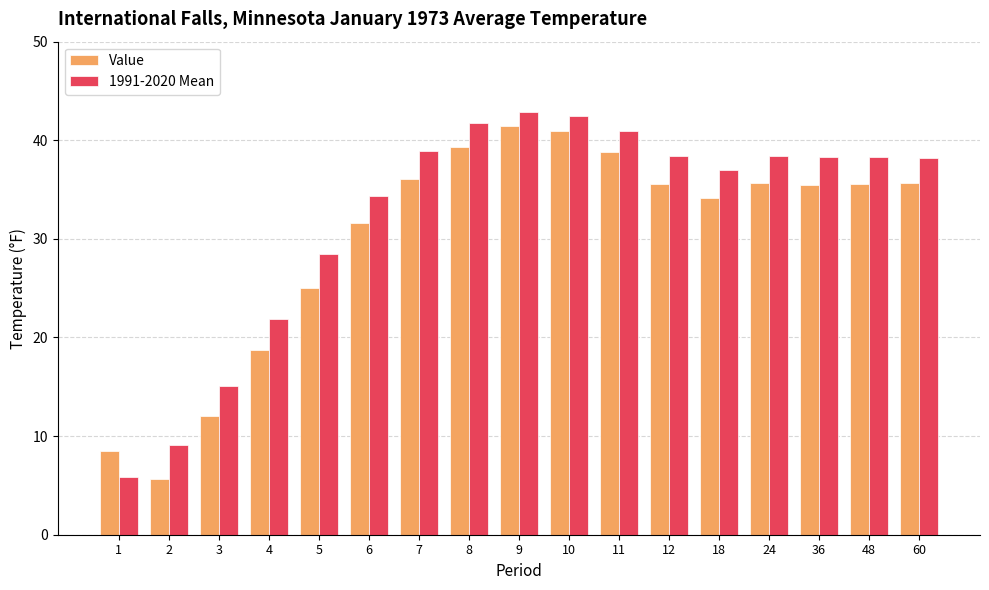

Where is 1991-2020 Mean nearest to the value 24?

4